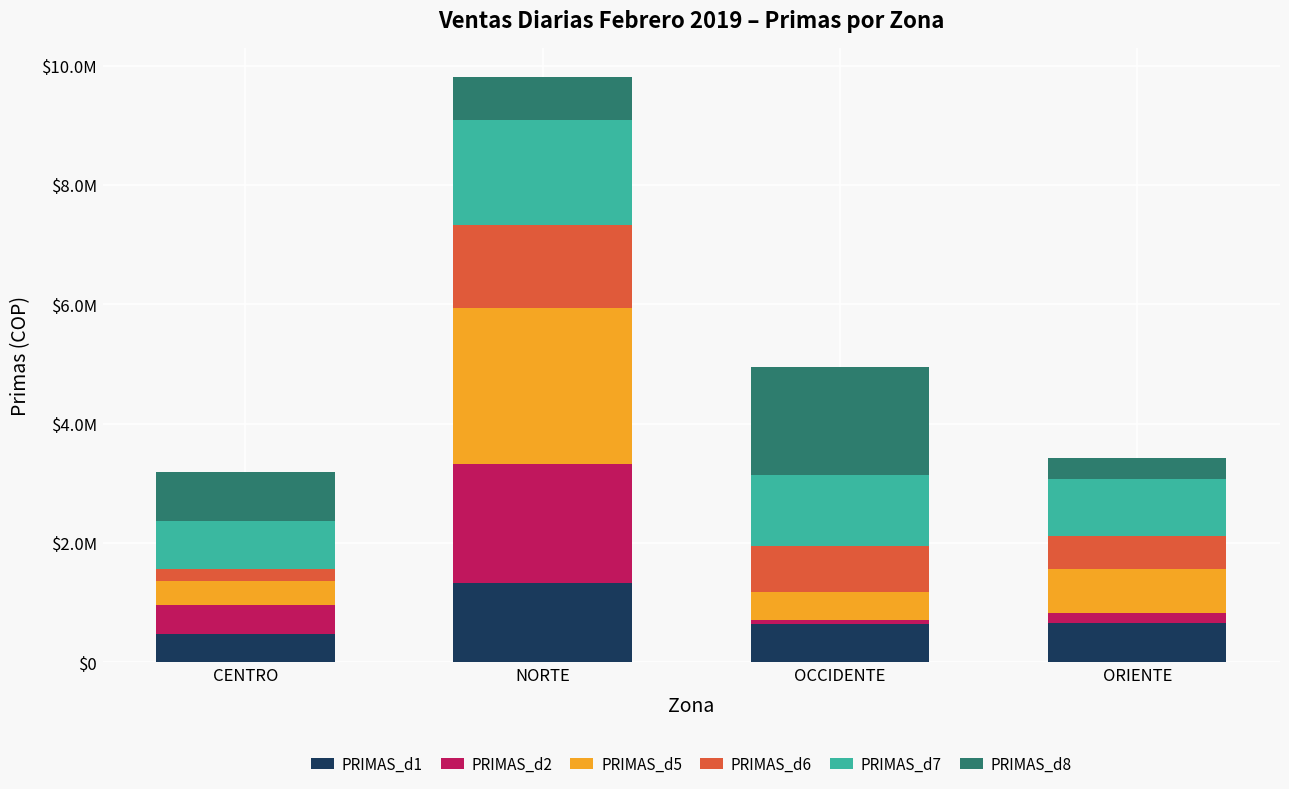

Does the chart contain any negative values?

No